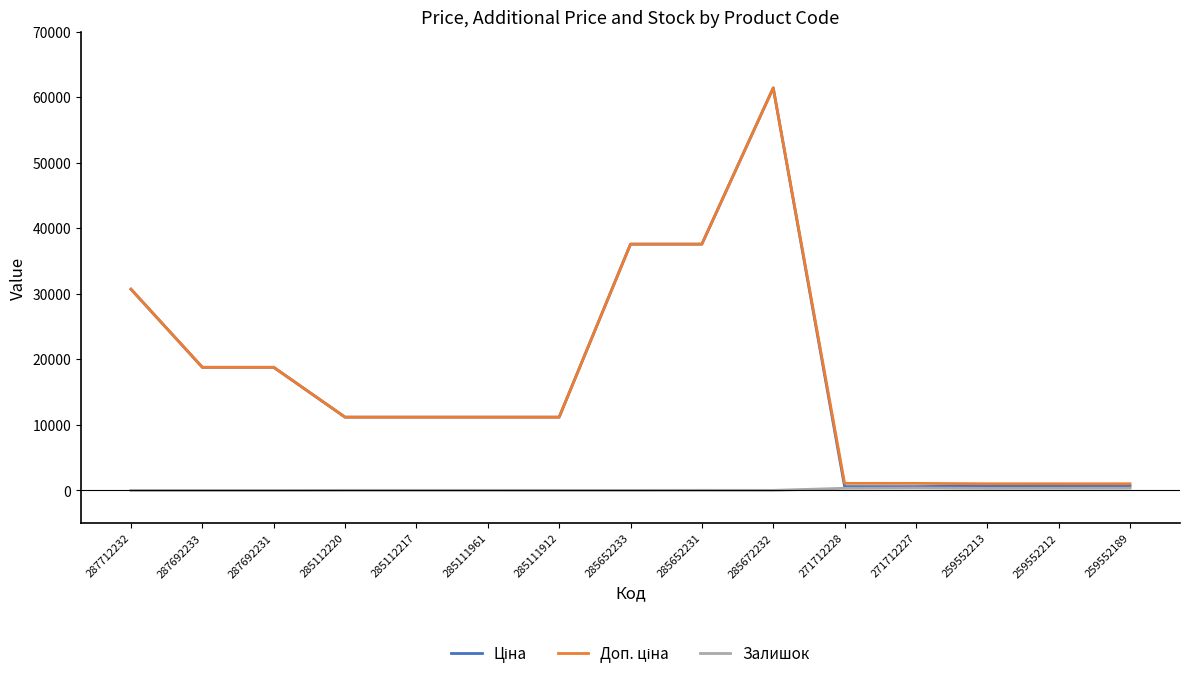

Is it true that Залишок equals 0.0 at 287692233?

True